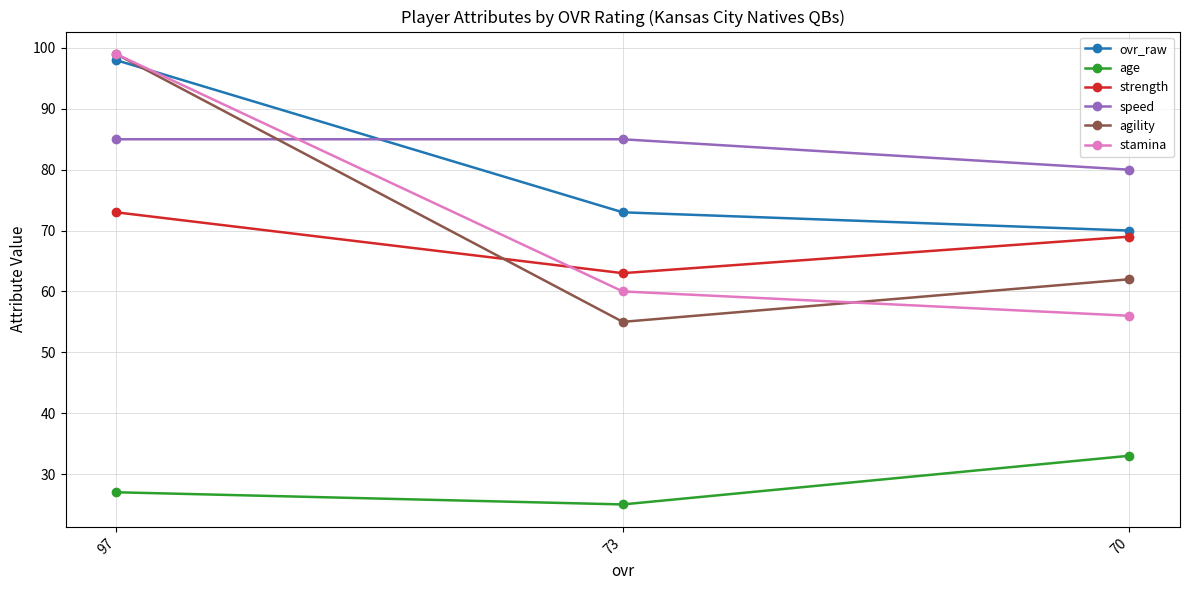

At 70, list the series in order from largest to smallest.

speed, ovr_raw, strength, agility, stamina, age